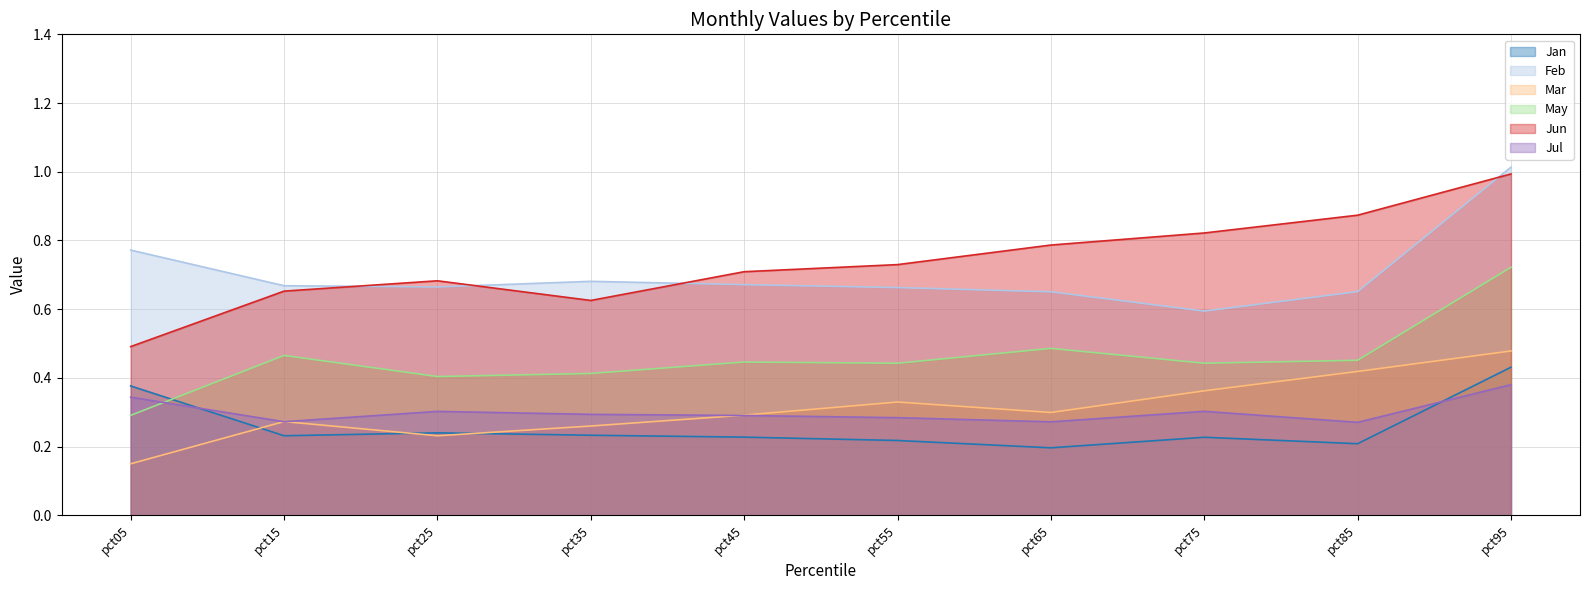

Where is the first local maximum for May?

pct15